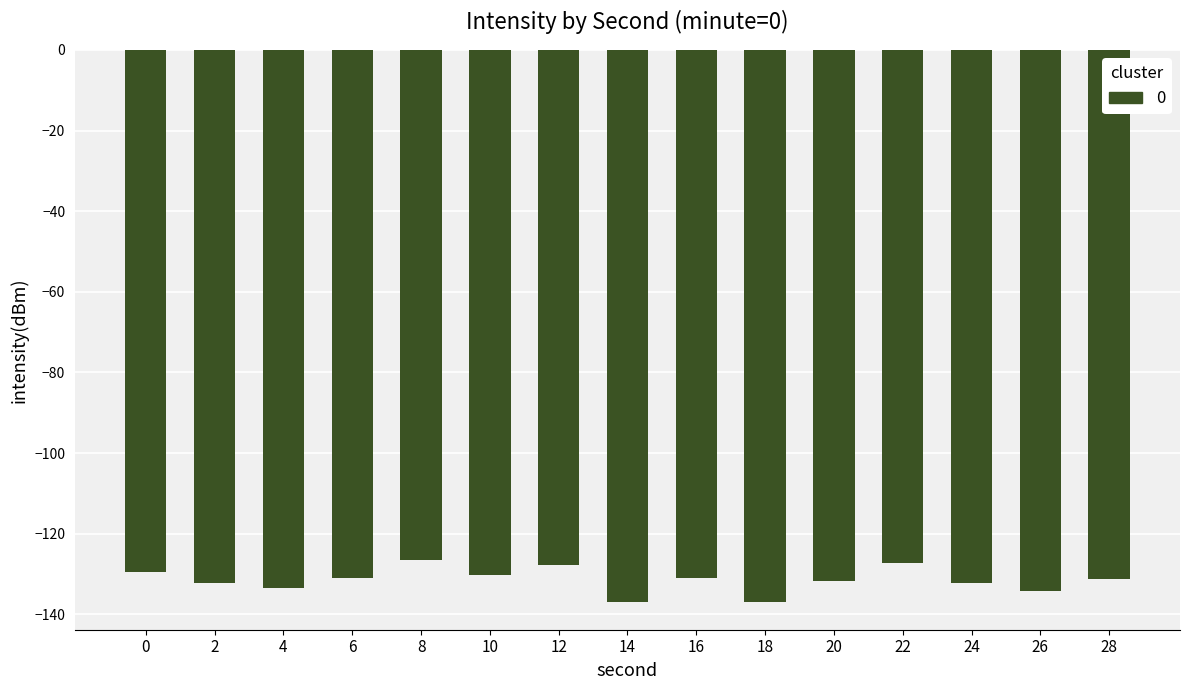

What is the sum of the values at 16 and 6?

-261.9